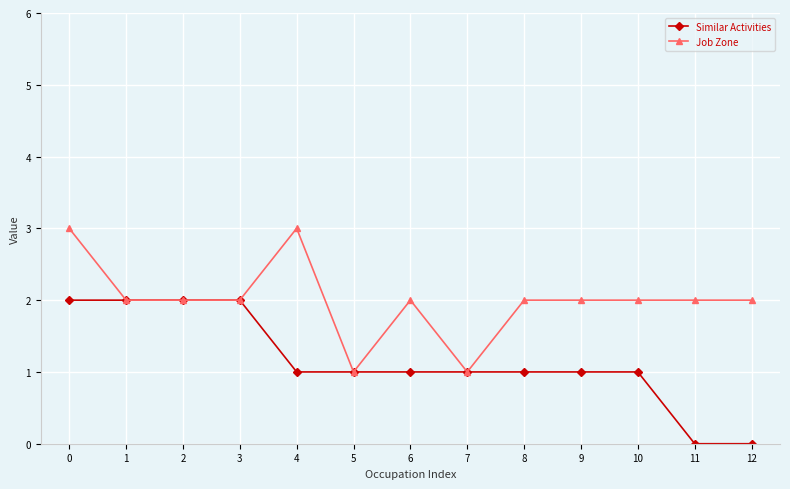

Count the number of data series in this chart.

2